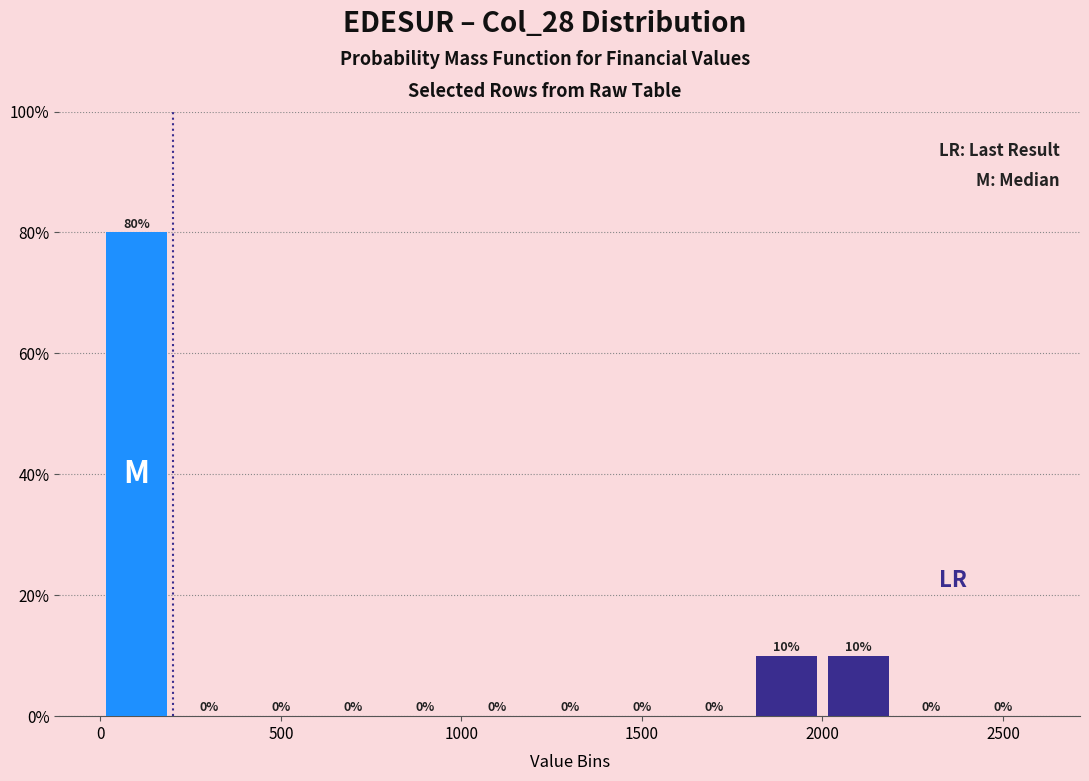

Which range on the x-axis has the tallest bar?

0 to 200